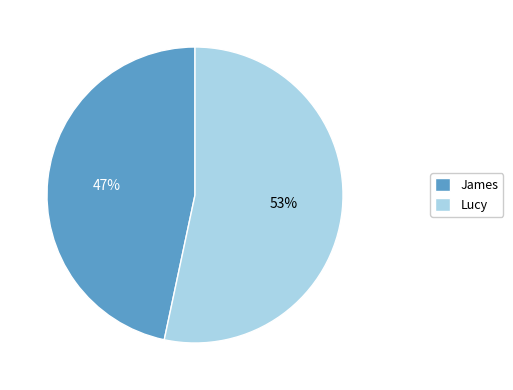

To the nearest percent, what percentage of the pie is Lucy?

53%